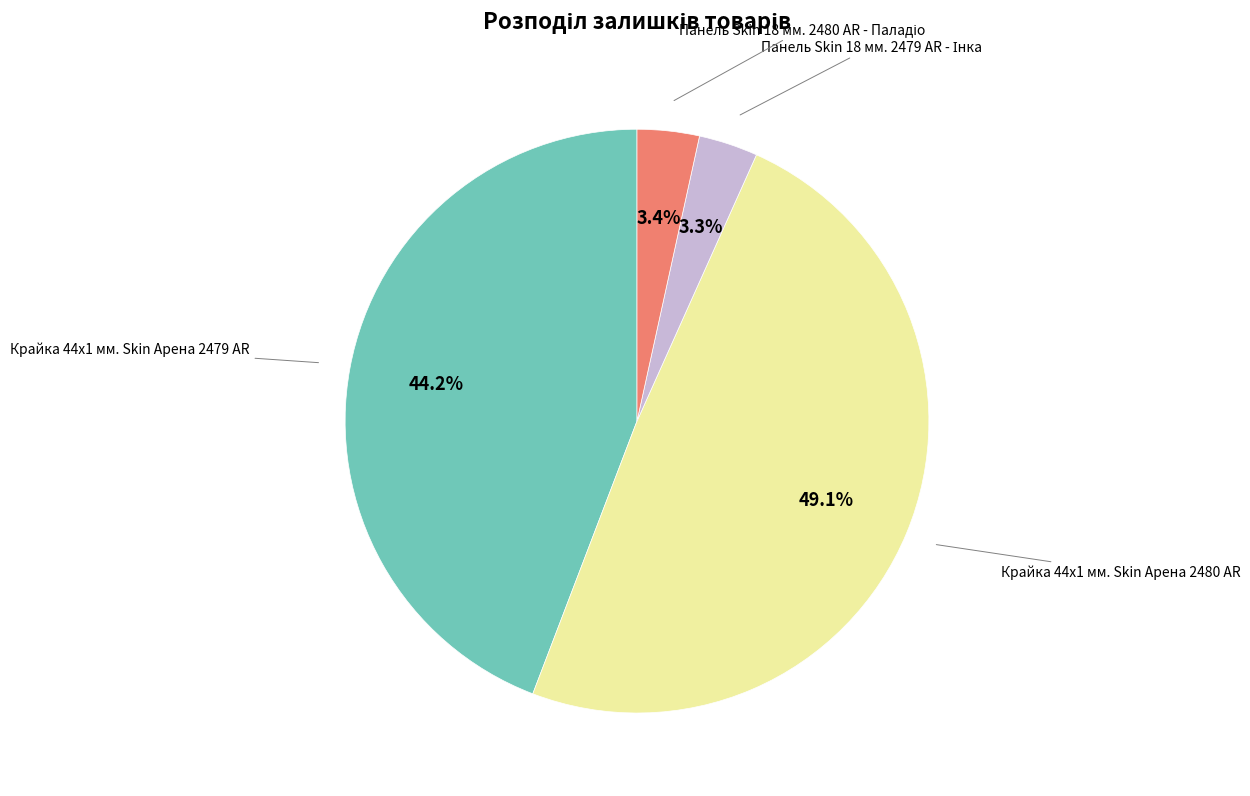

Does any single category account for the majority?

No